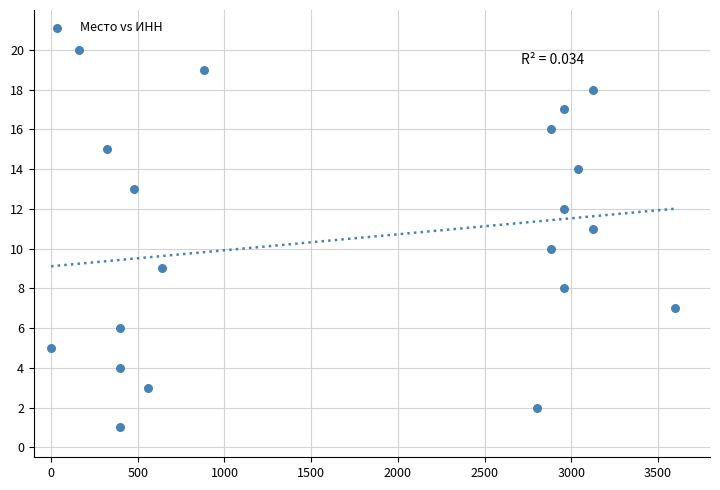

What is the range of Y values (max minus min)?

19